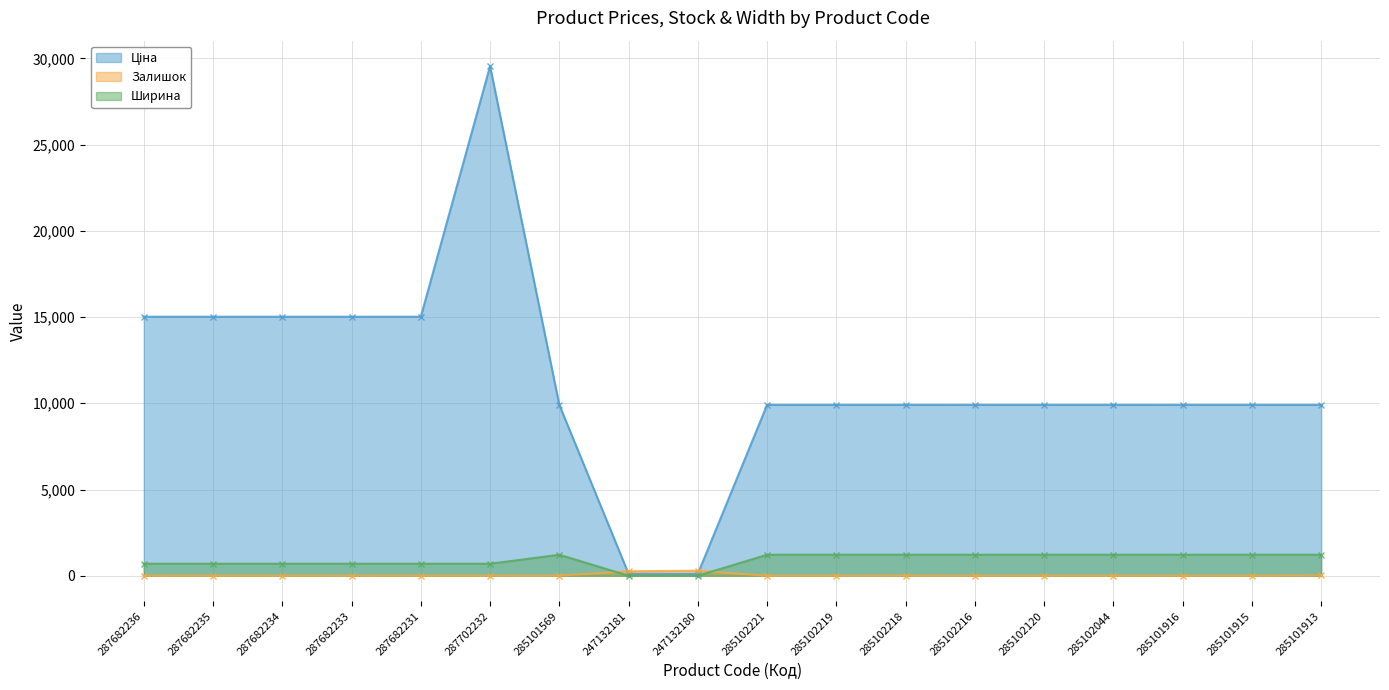

Does the chart have visible grid lines?

Yes